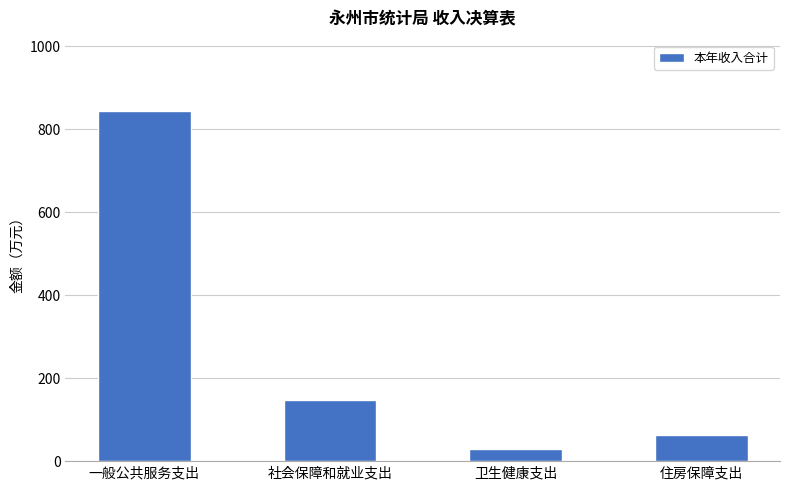

Count the number of values greater than 146.

2